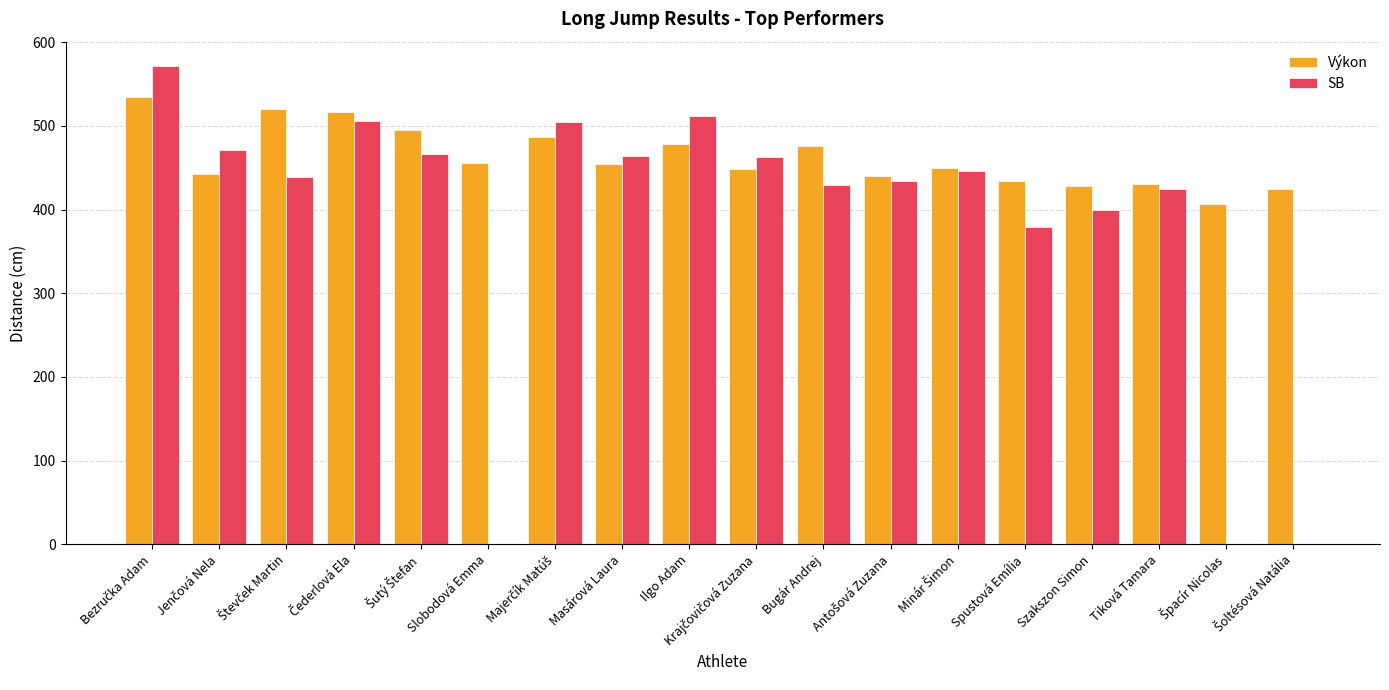

True or false: SB has a value of 0 at Slobodová Emma.

True